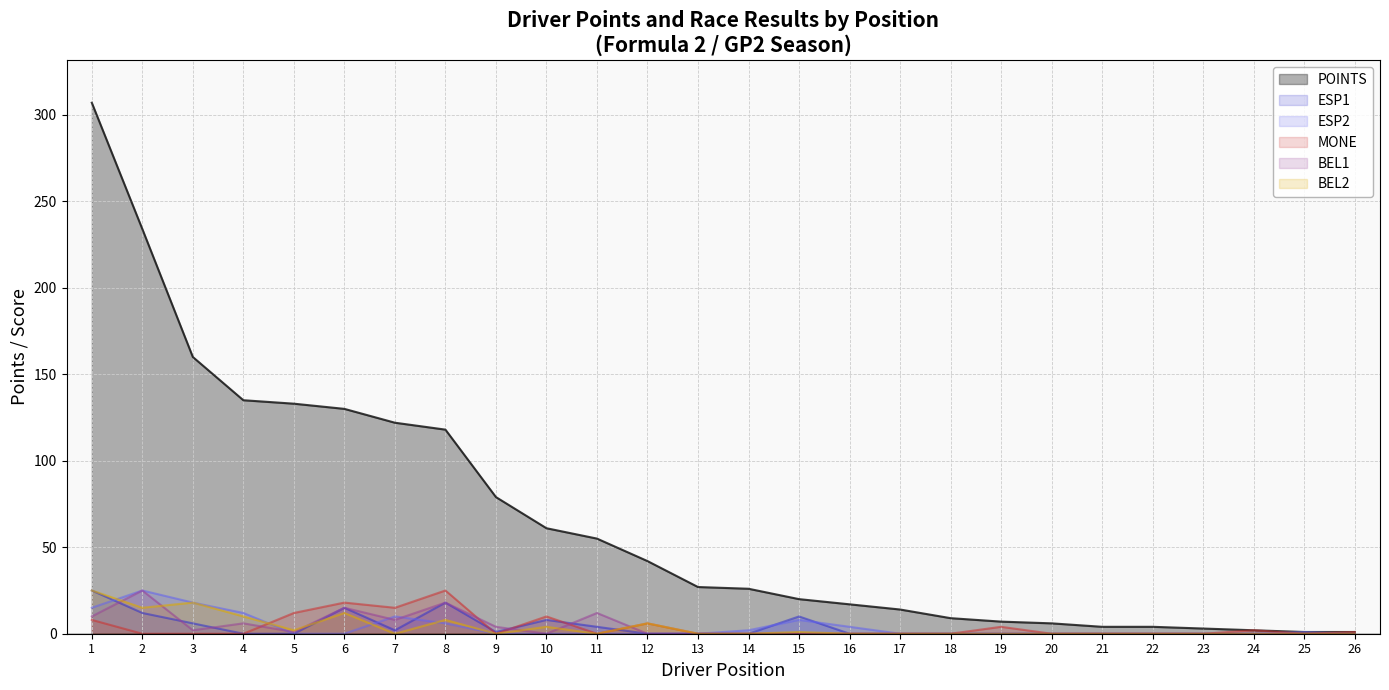

The ESP2 series shows -15 at 17. True or false?

False